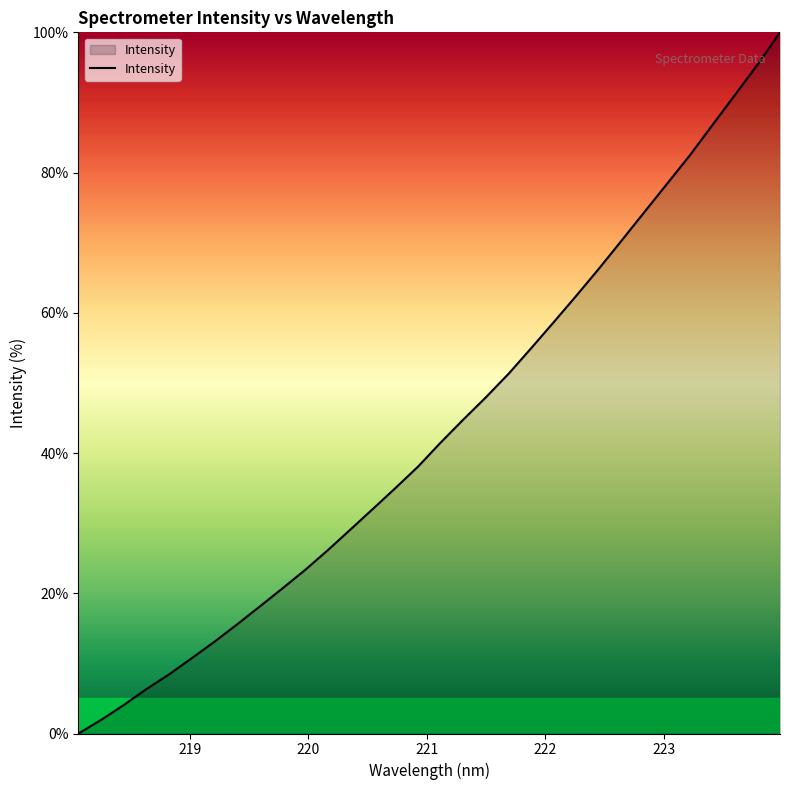

What is the difference between the maximum and minimum values?

100.0